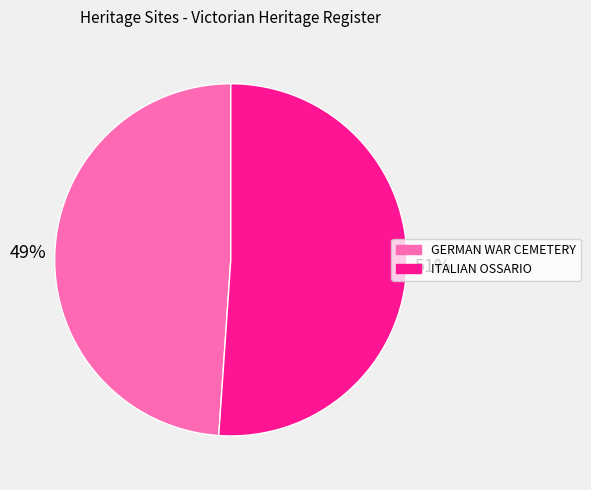

Approximately how many times larger is the value at ITALIAN OSSARIO compared to GERMAN WAR CEMETERY?

1.0